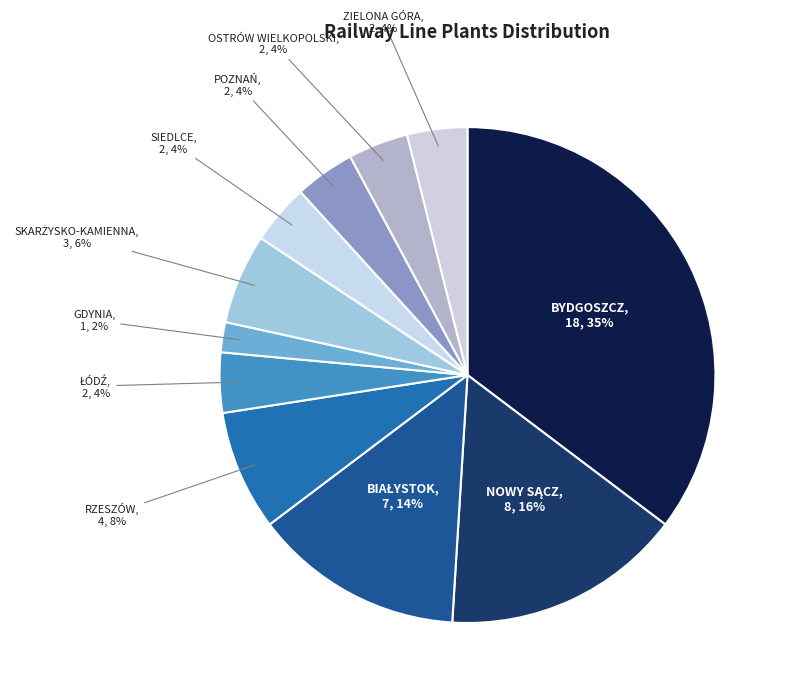

How many slices are in this pie chart?

11